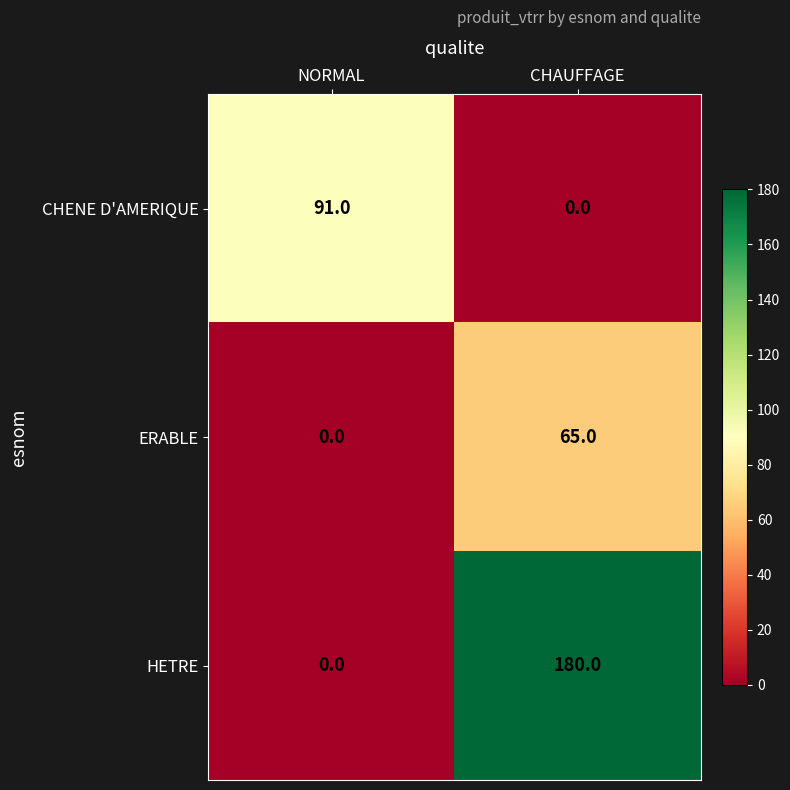

Is it true that CHENE D'AMERIQUE equals 0 at CHAUFFAGE?

True